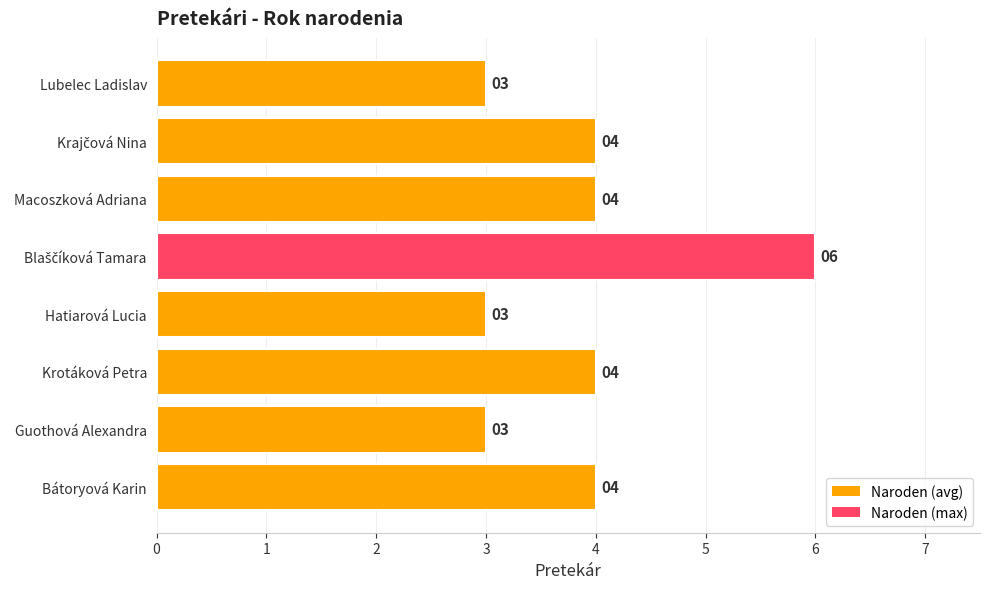

What is the smallest value displayed?

3